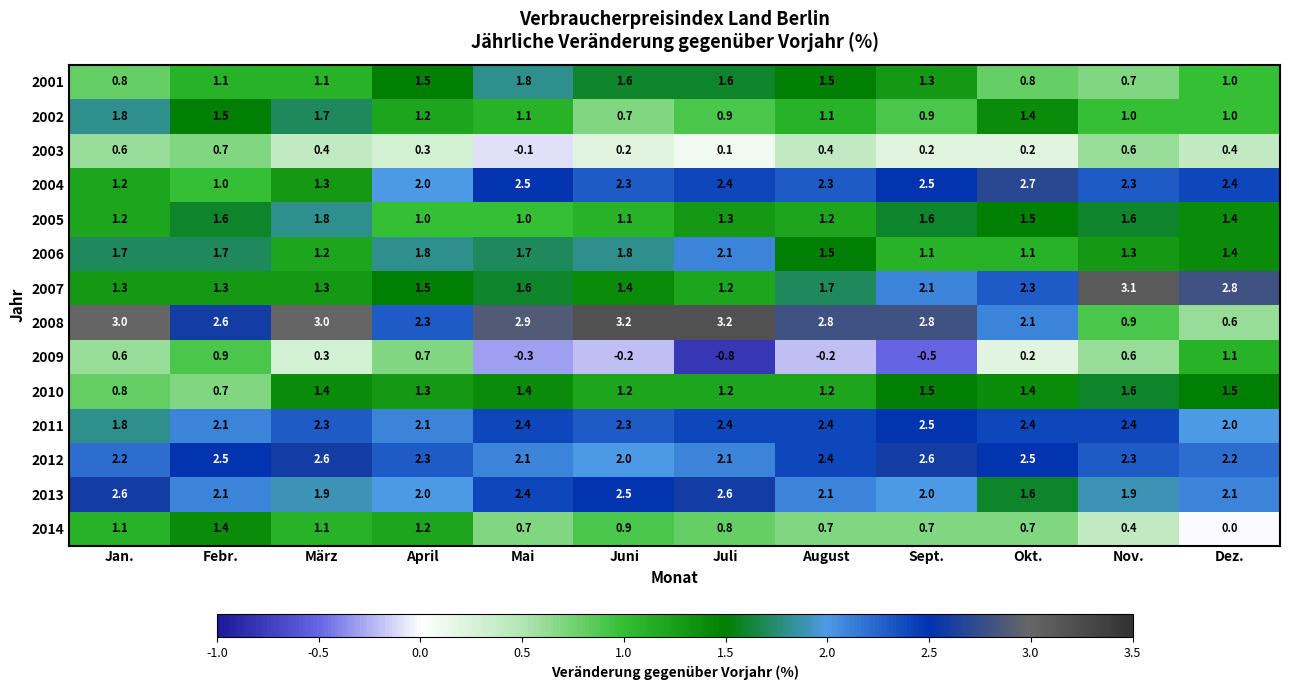

Which series has the largest range (max minus min)?

2008